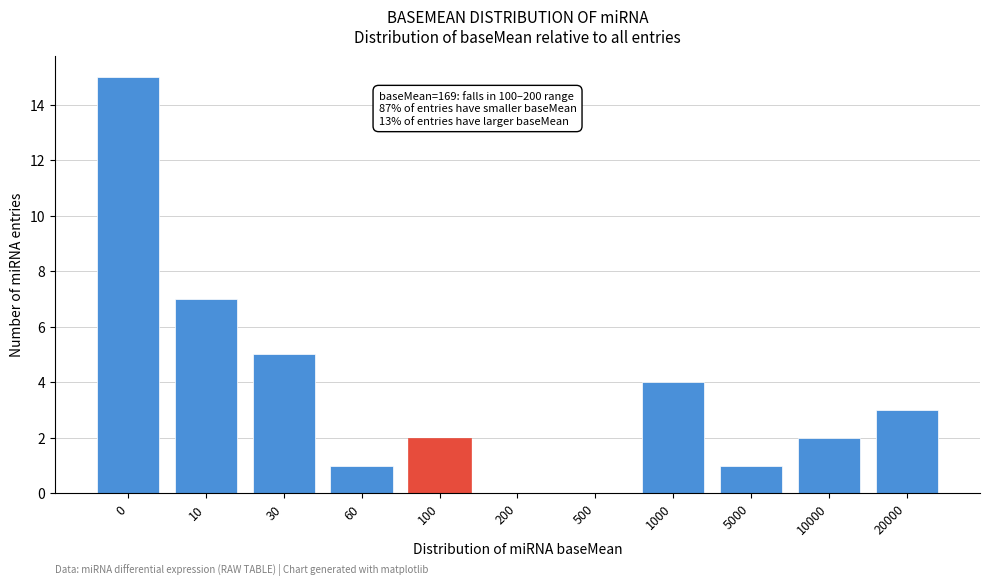

Reading right to left, what are all the values shown in this chart?

20000=3	10000=2	5000=1	1000=4	500=0	200=0	100=2	60=1	30=5	10=7	0=15